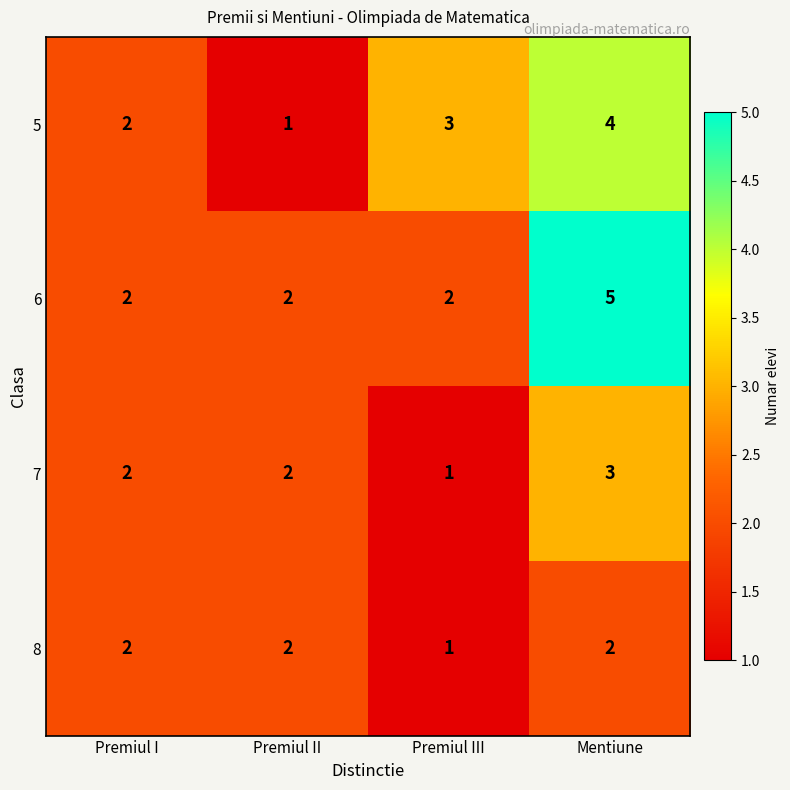

At which category is the sum across all series the highest?

Mentiune